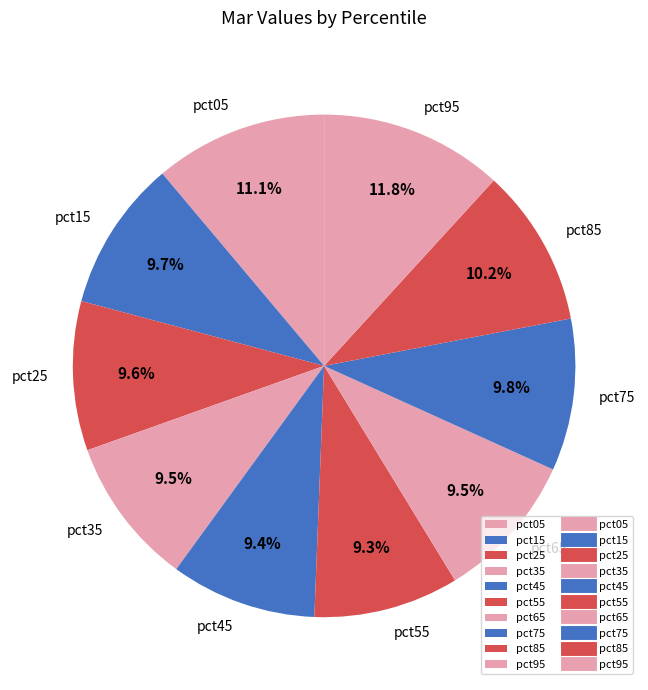

How much of the chart is everything except pct65?

90.5%